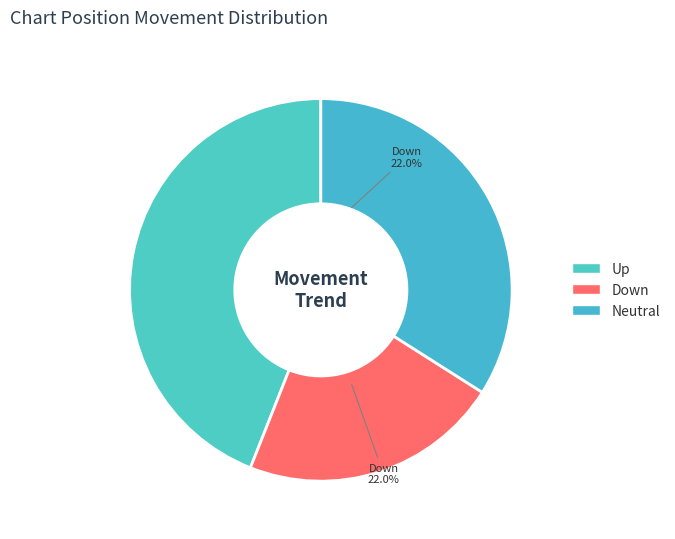

Which slice is the smallest?

down